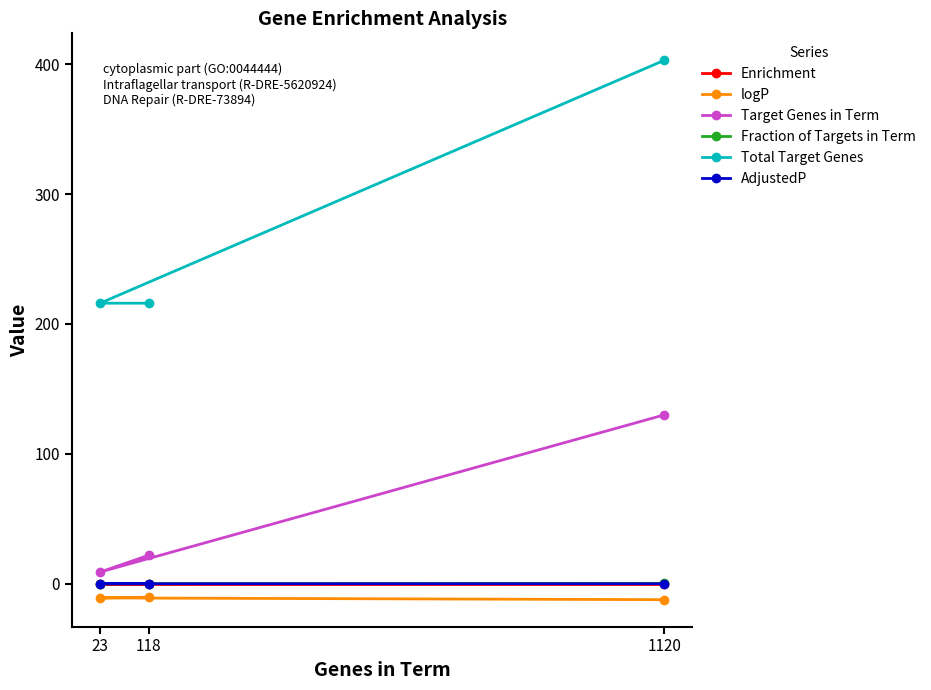

Reading right to left, extract all data points from this chart.

Enrichment: 0.0	0.0	0.0
logP: -10.4	-10.9	-12.3
Target Genes in Term: 22.0	9.0	130.0
Fraction of Targets in Term: 0.1	0.0	0.3
Total Target Genes: 216.0	216.0	403.0
AdjustedP: 0.0	0.0	0.0